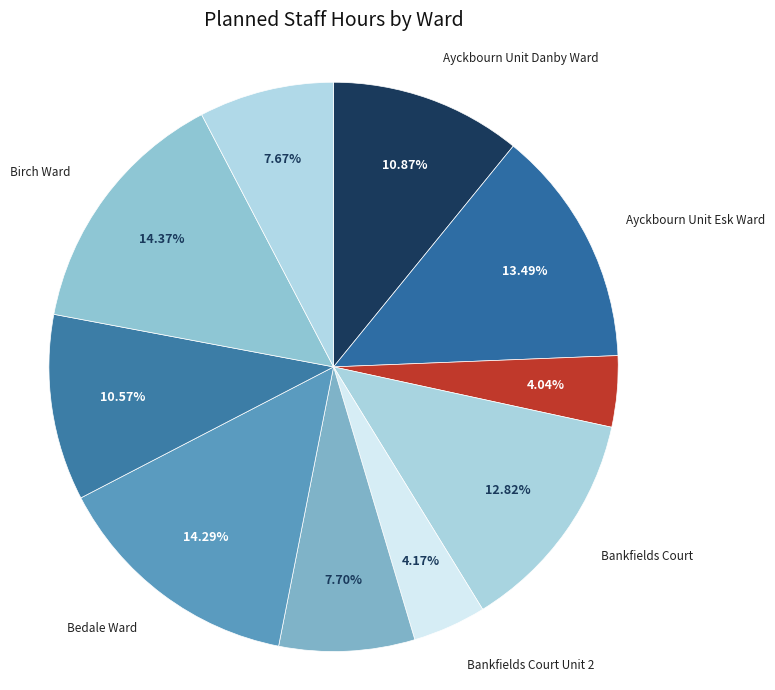

Which category has the biggest portion of the pie?

Birch Ward